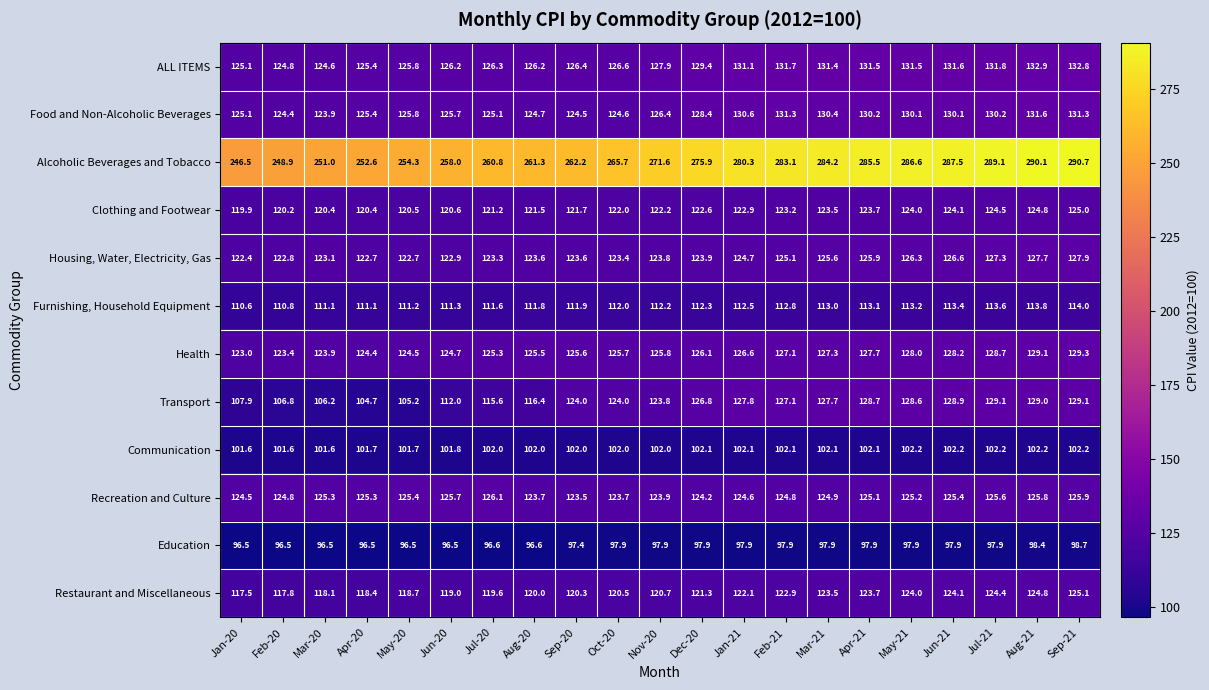

True or false: Health has a value of 129.1 at Aug-21.

True